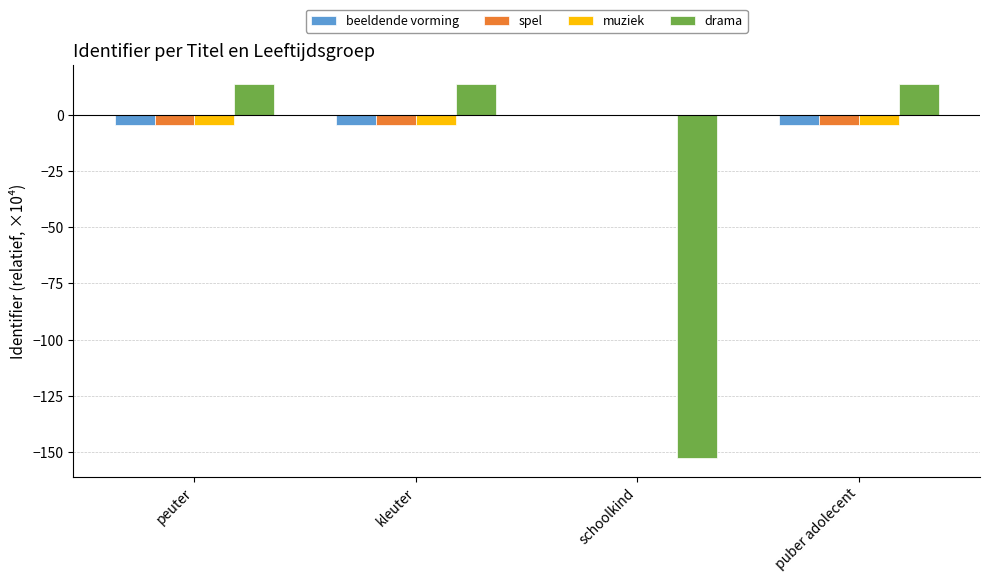

True or false: spel has a value of -4.6 at peuter.

True